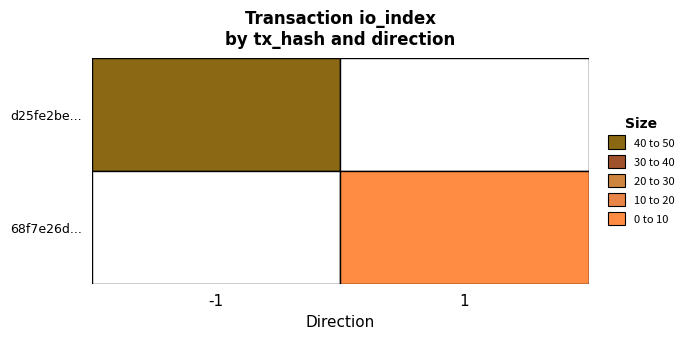

At direction, list the series in order from largest to smallest.

68f7e26d4f073cb391113479fcf284e3a2ff663, d25fe2be652f193307bea3c335956588e632e1b